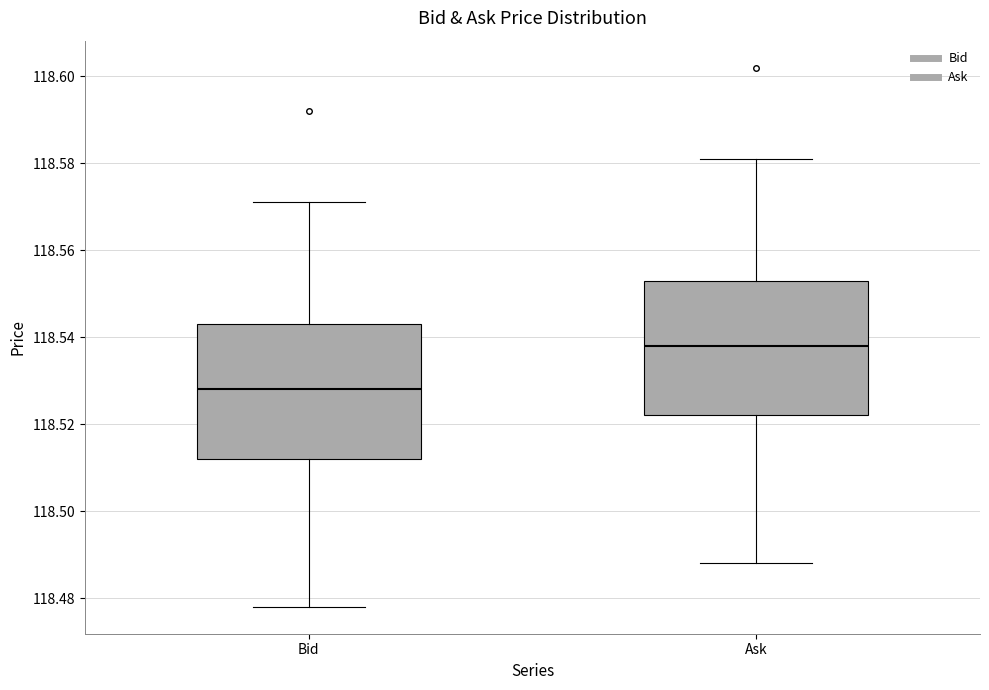

Where does the lower whisker of the box for Ask end on the y-axis? The values are not printed on the chart, so give them approximately, as read against the axis.

118.488